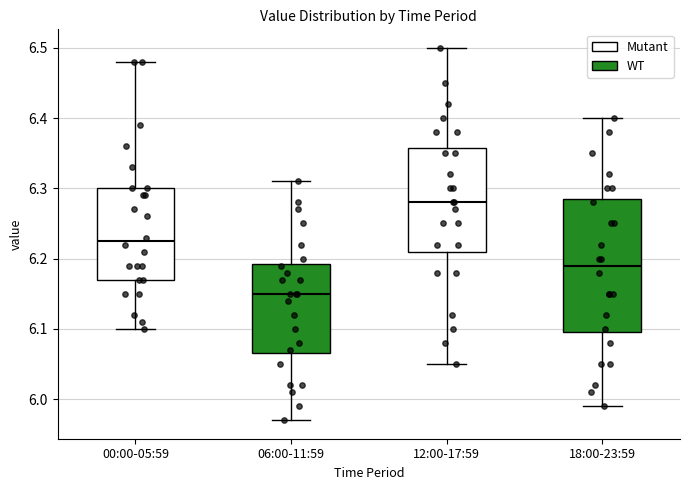

Which box has the highest median line?

12:00-17:59